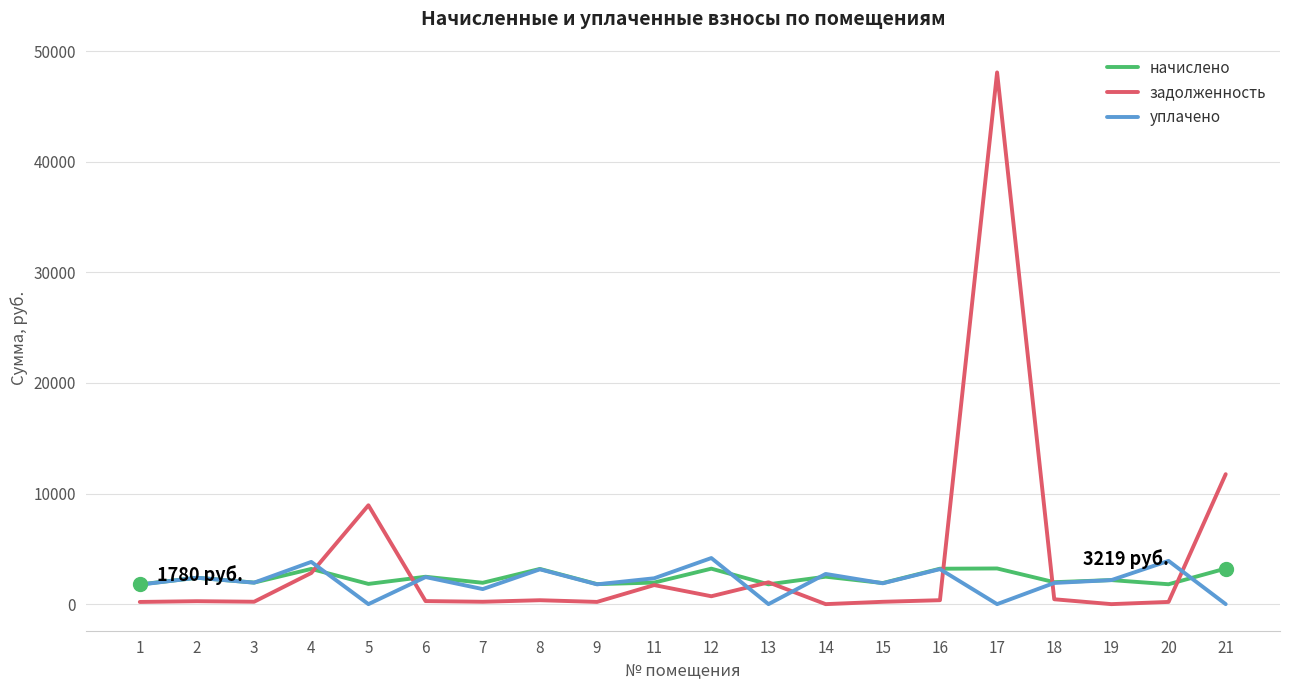

What is the difference between the maximum and minimum values in the уплачено series?

4166.6